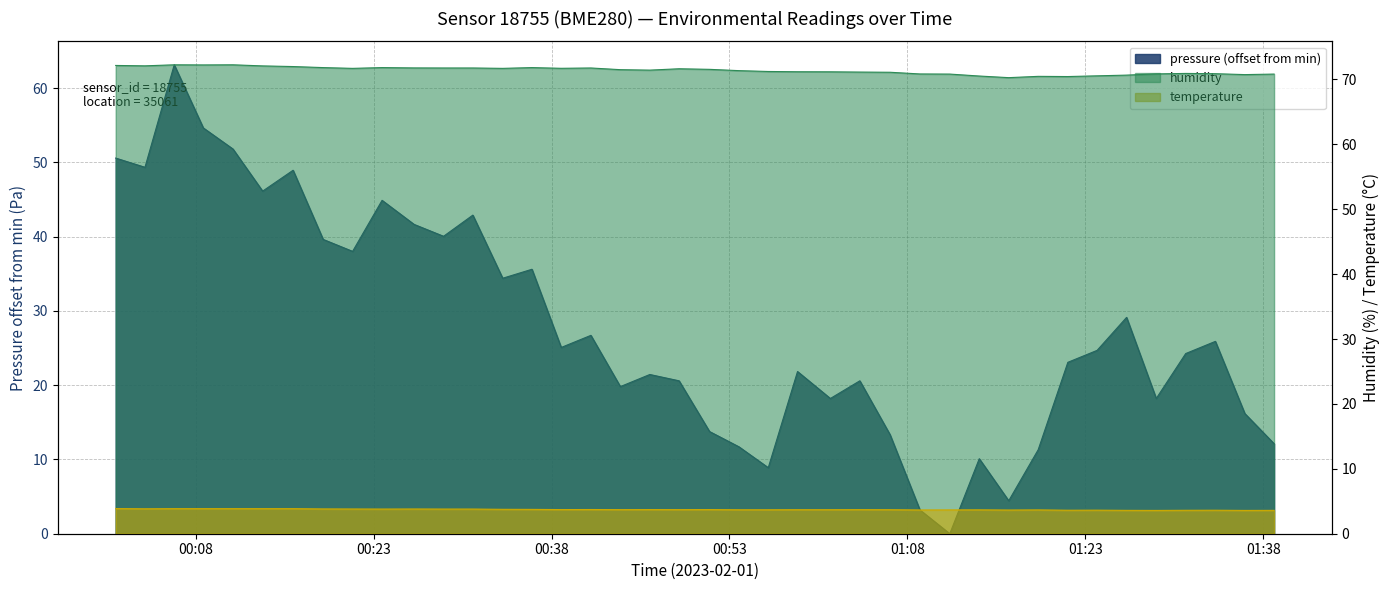

Between 00:33 and 01:03, which is larger?

00:33